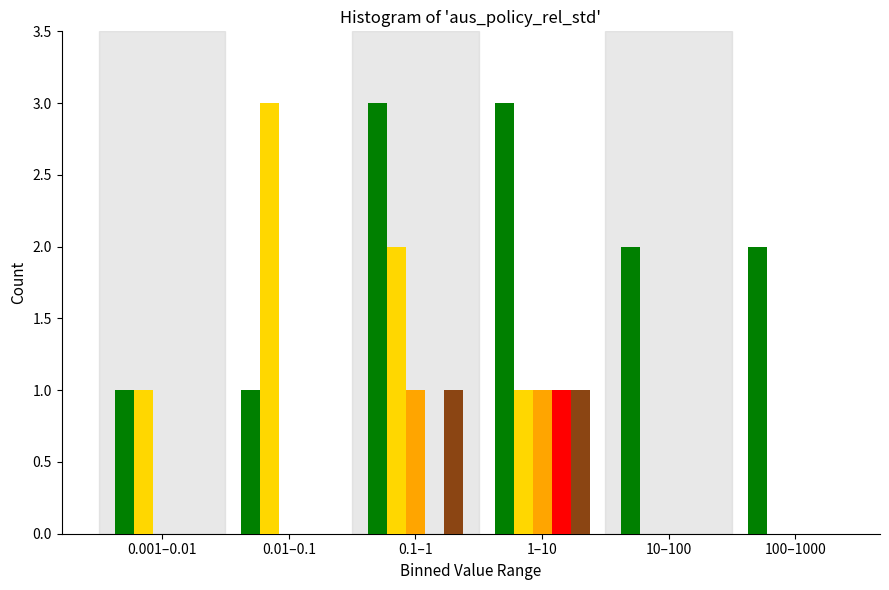

What is the greatest value displayed?

3